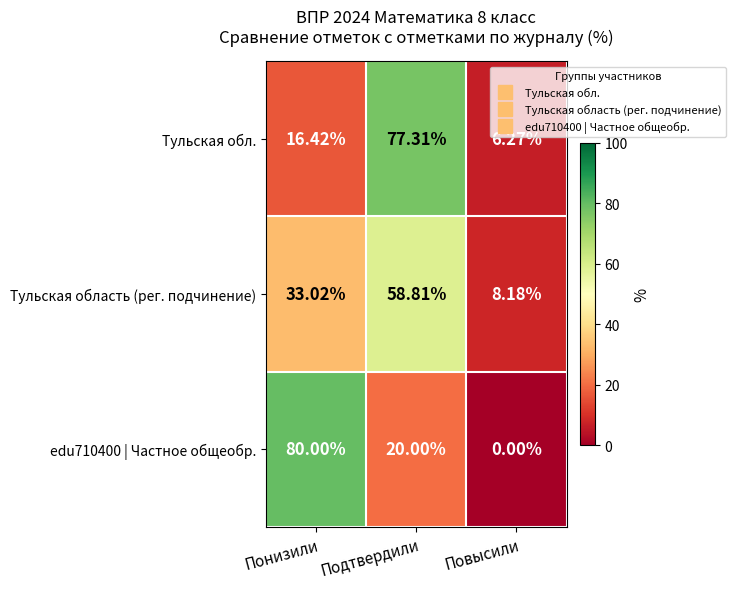

Rank the series at Повысили from highest to lowest value.

Тульская область (рег. подчинение), Тульская обл., edu710400 | Частное общеобр.